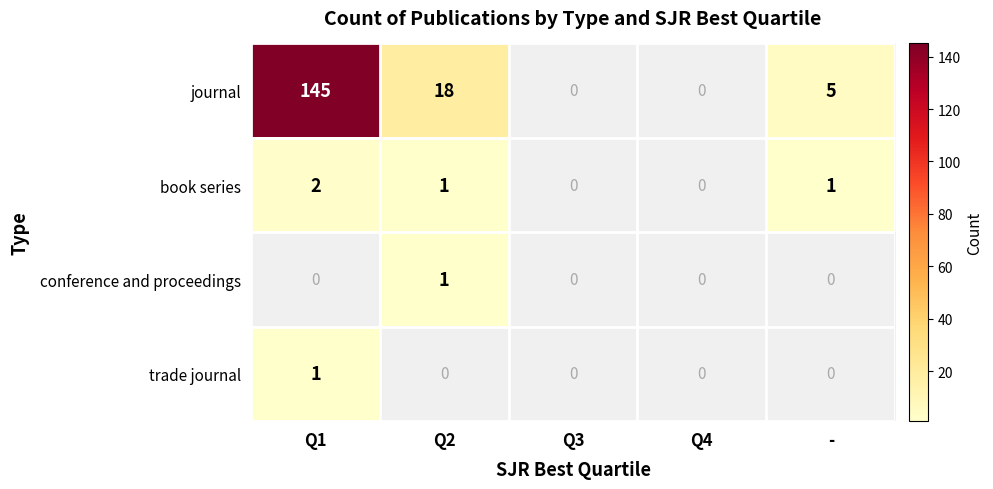

True or false: book series has a value of 1 at Q2.

True